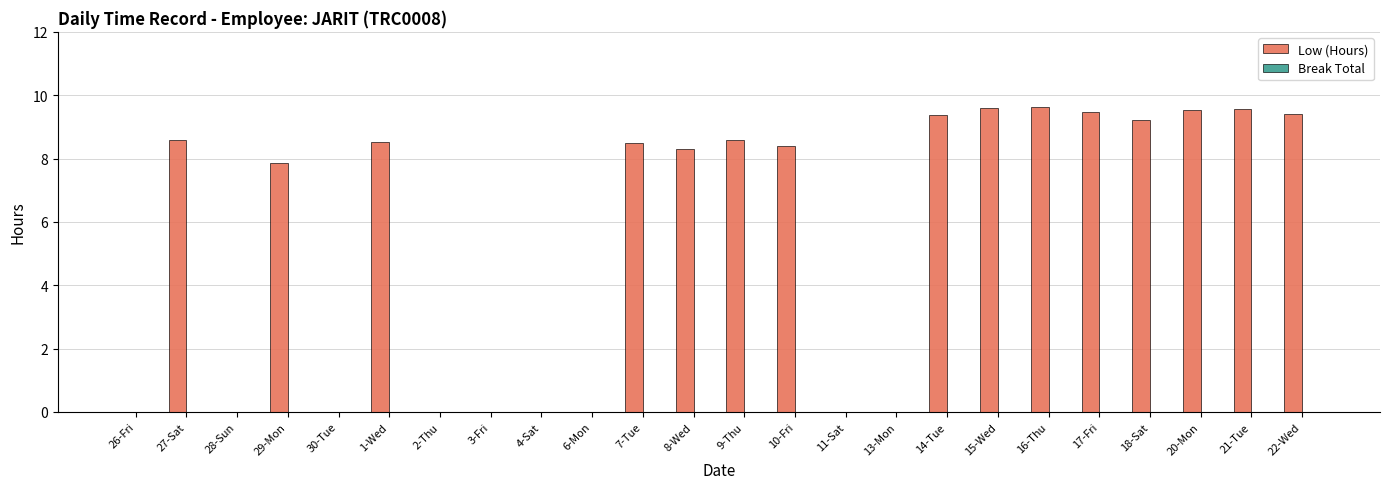

What is the ratio of the value at 8-Wed to the value at 15-Wed?

0.9